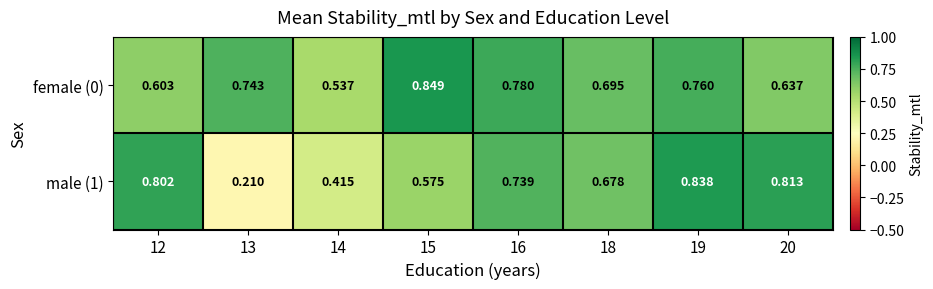

Is the value of male (1) at 19 greater than the value of female (0) at 18?

Yes